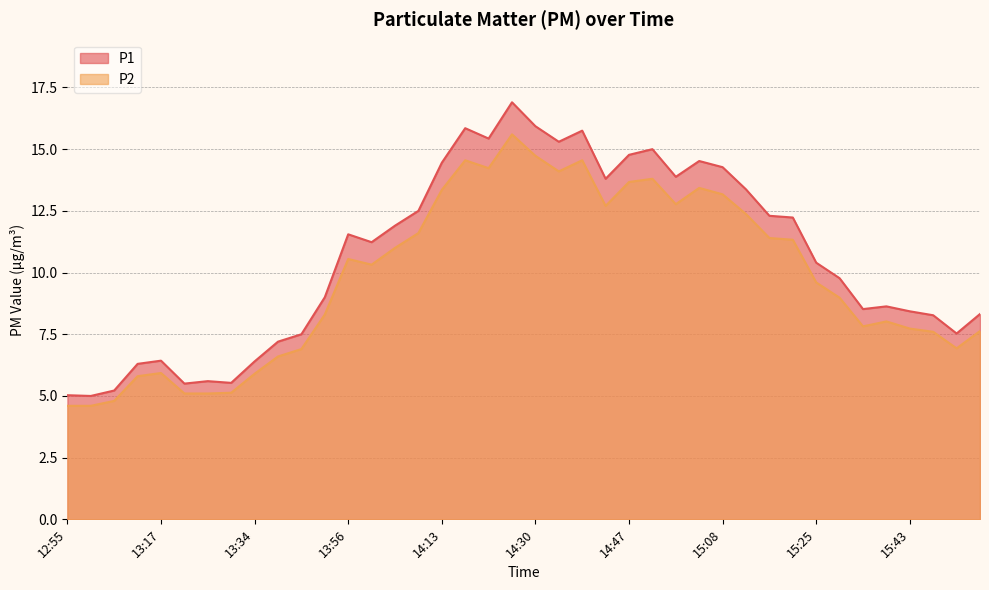

Which series has the largest total across all categories?

P1